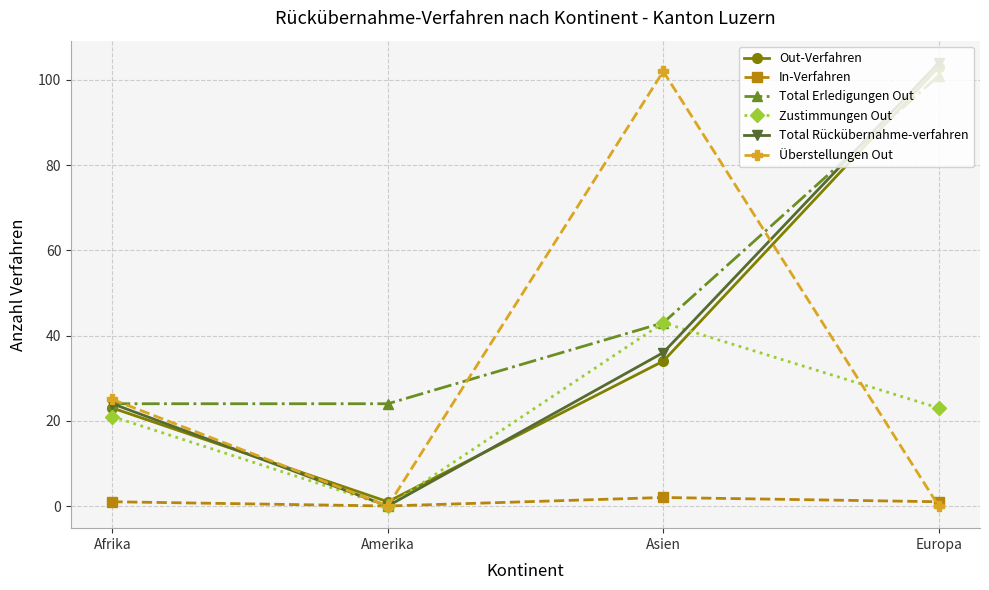

What is the difference between the maximum and minimum values in the Out-Verfahren series?

102